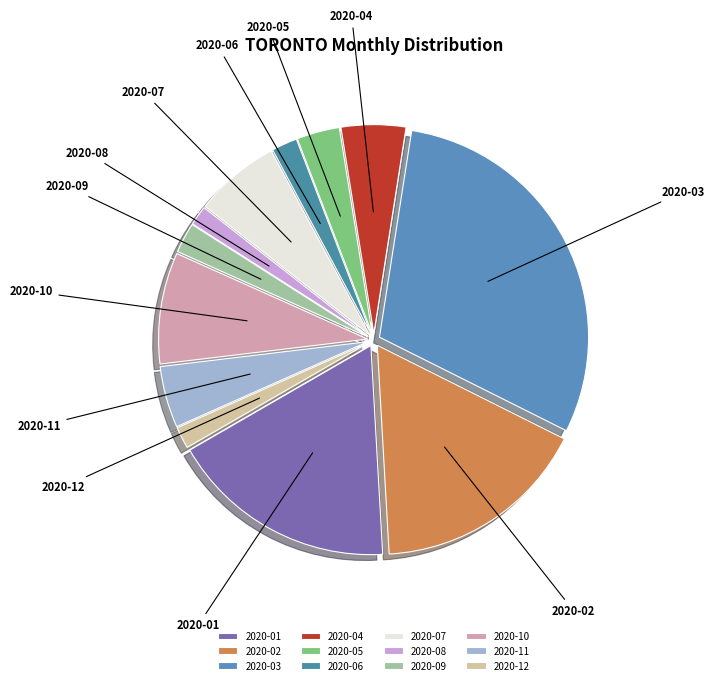

Is it true that 2020-08 is 2% of the pie?

True